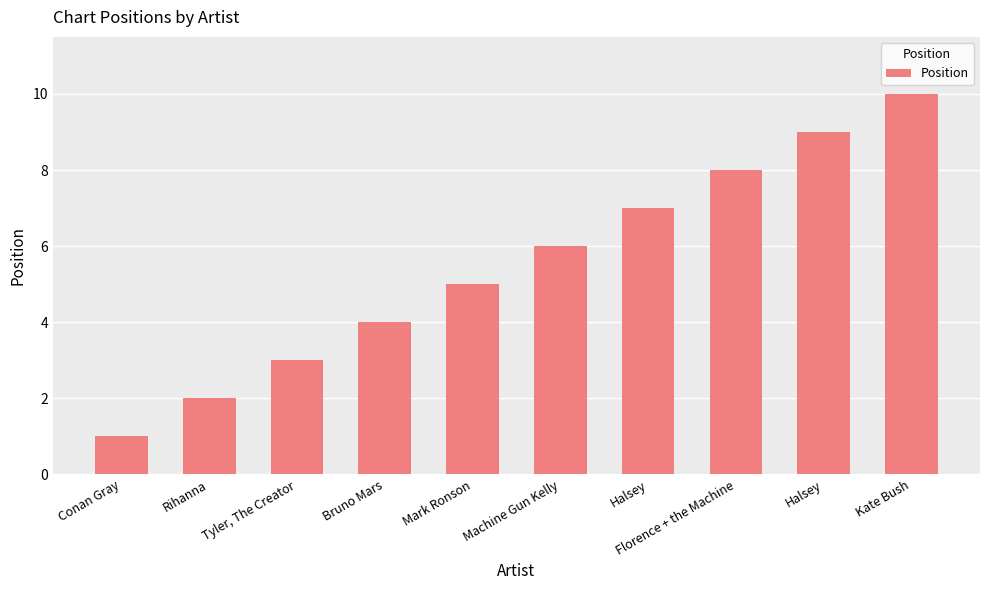

List the labels in order of value, largest first.

Kate Bush, Halsey, Florence + the Machine, Halsey, Machine Gun Kelly, Mark Ronson, Bruno Mars, Tyler, The Creator, Rihanna, Conan Gray